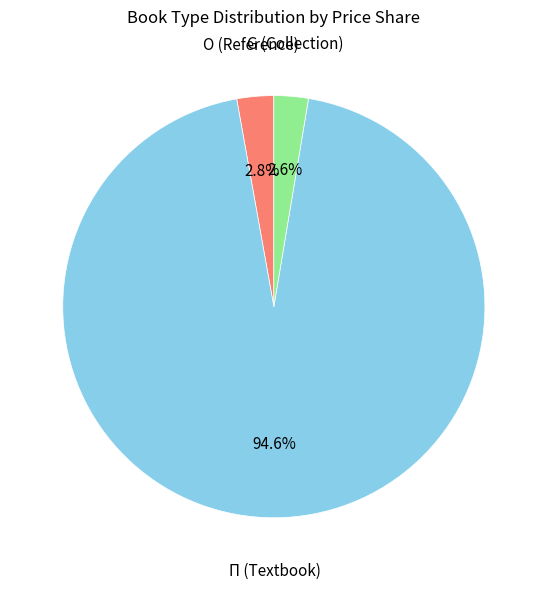

Is there a majority slice in this chart?

Yes